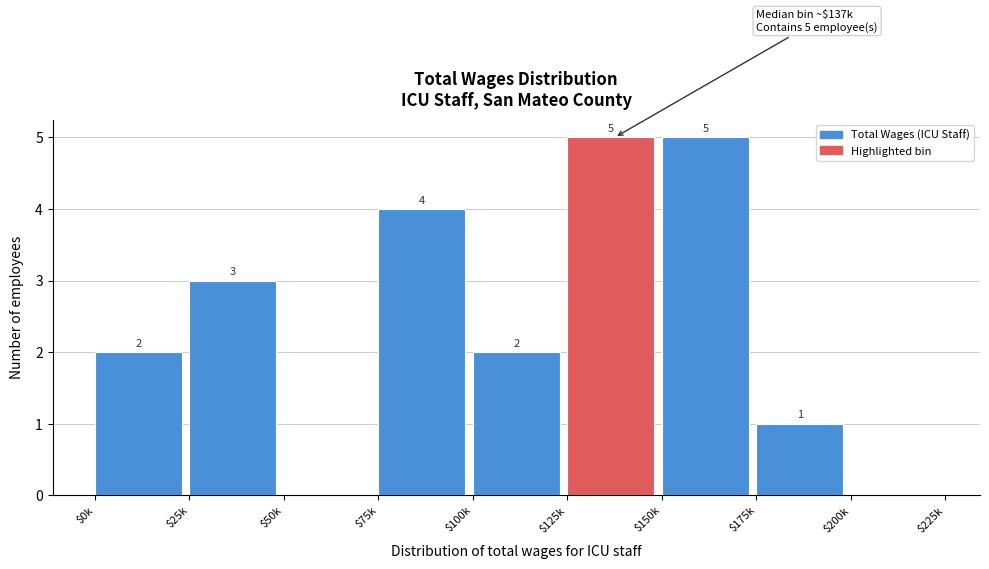

What is the sum of all values?

22